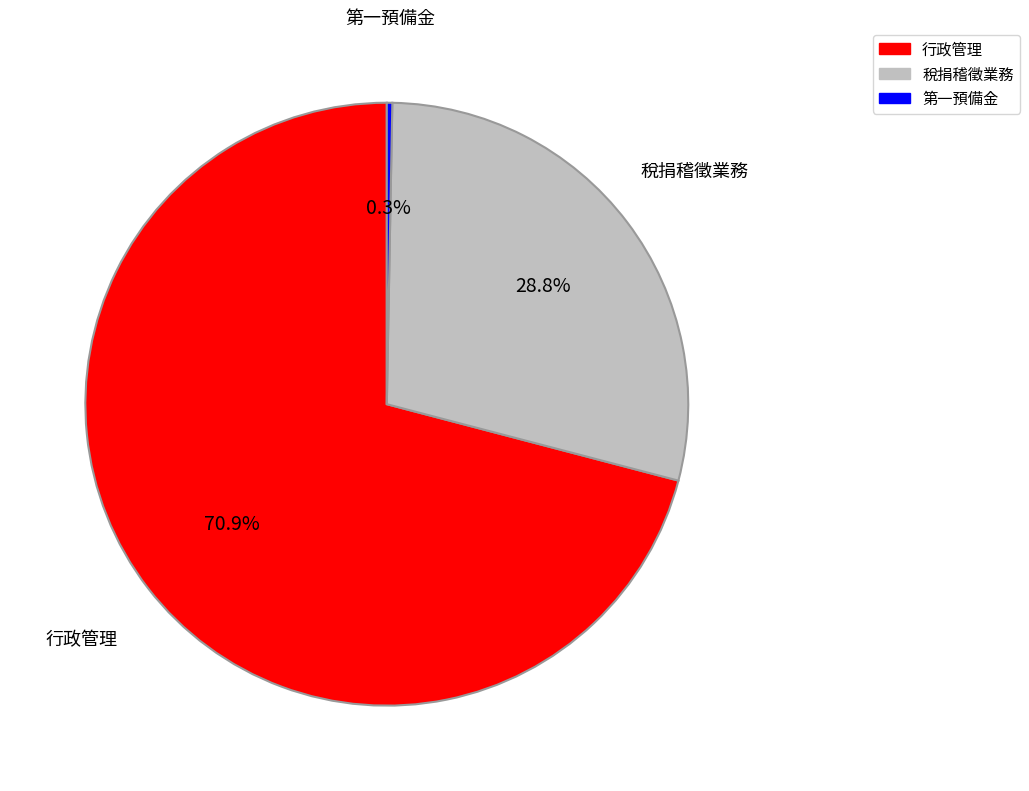

How many slices are in this pie chart?

3